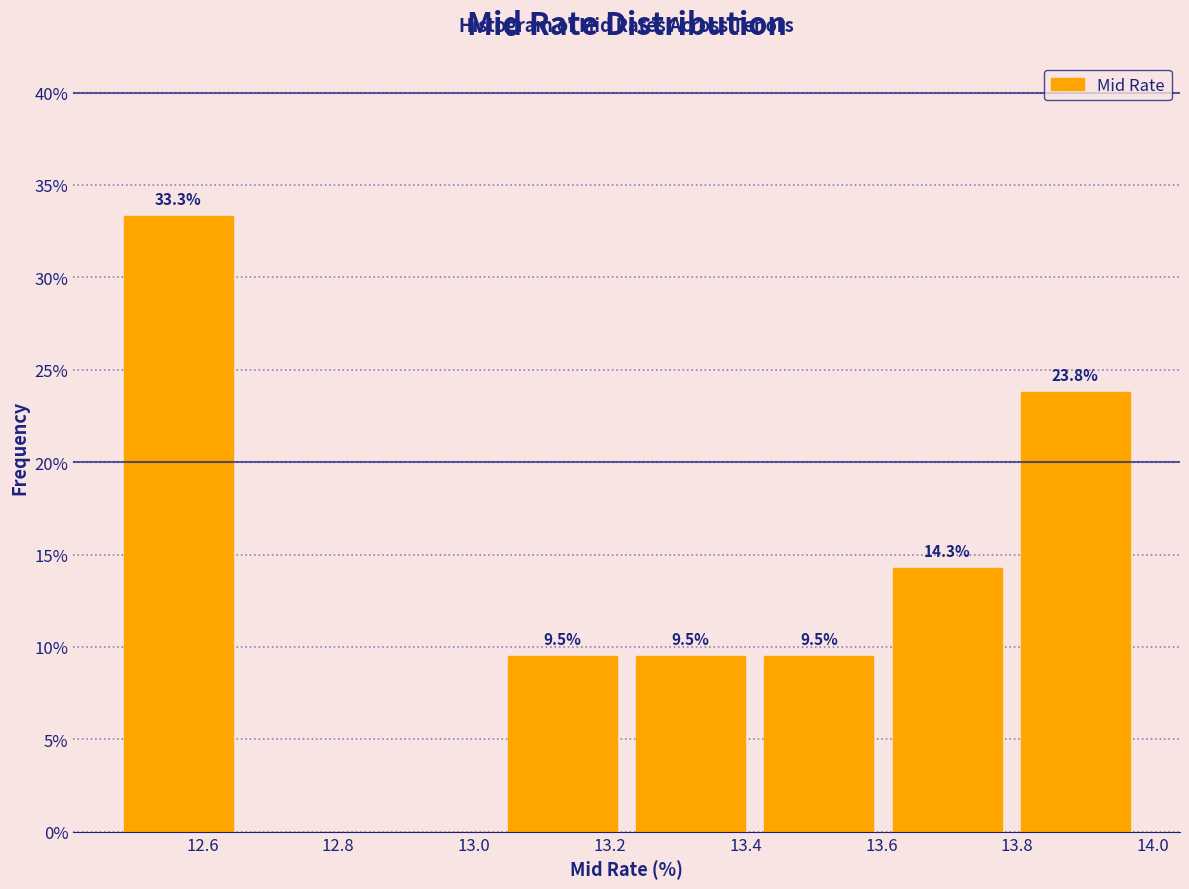

Which range on the x-axis has the tallest bar?

12.48 to 12.66